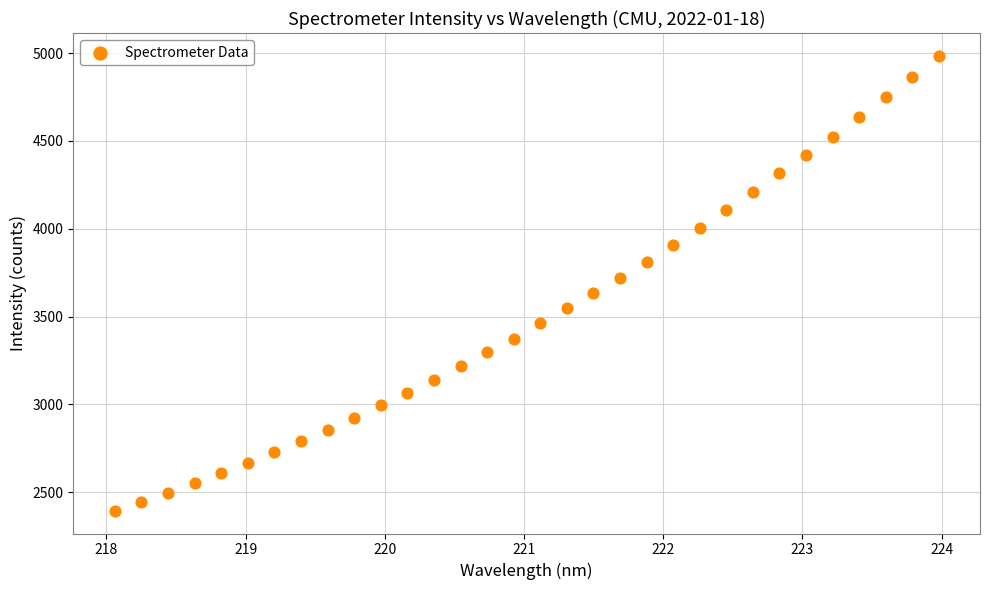

What is the range of Y values (max minus min)?

2592.1